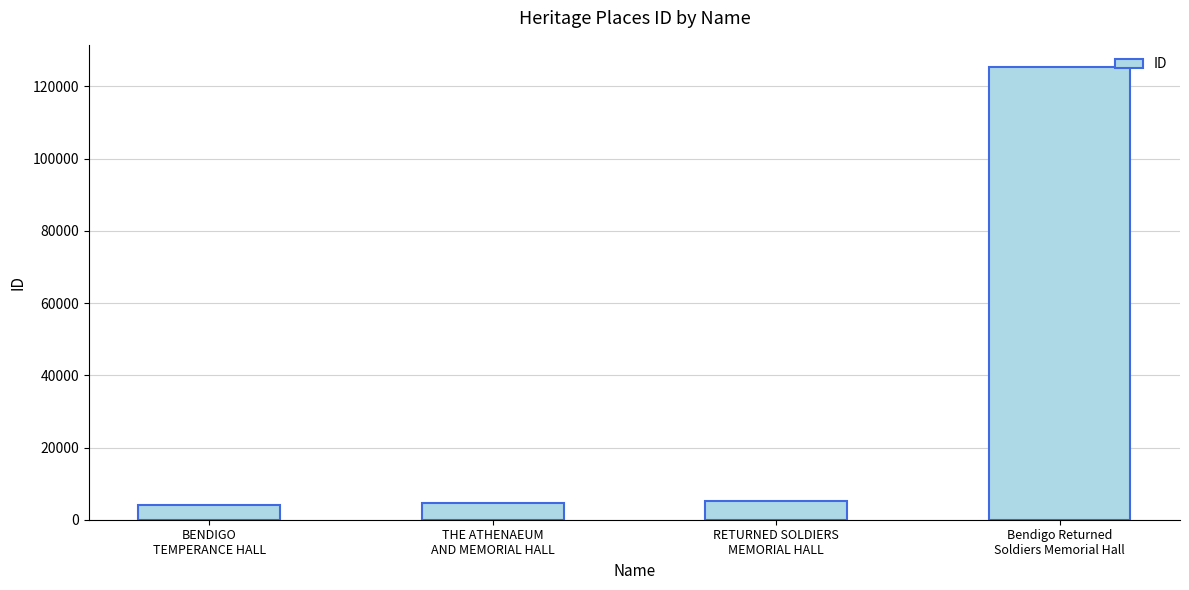

Which category has the highest value across all series?

Bendigo Returned
Soldiers Memorial Hall